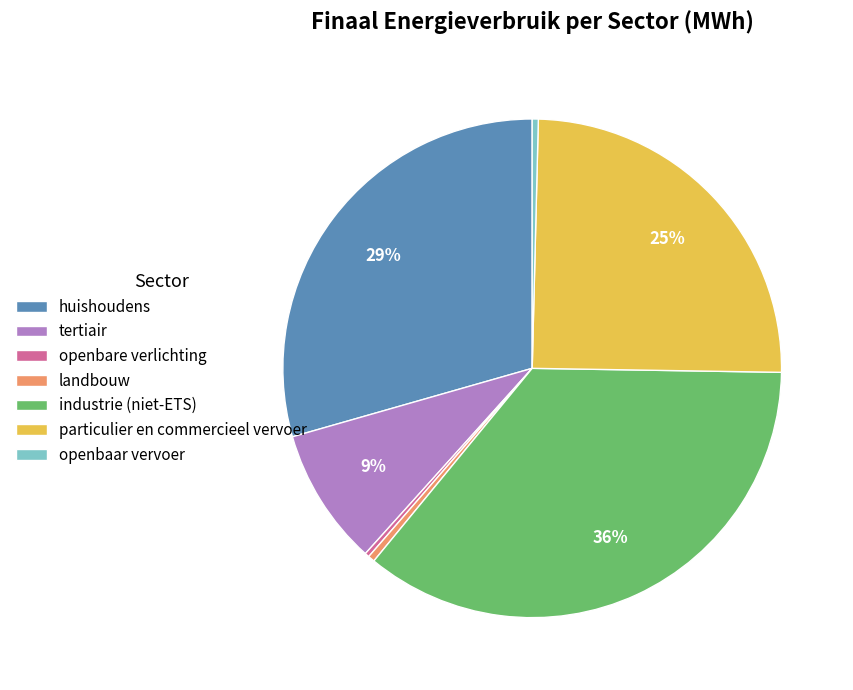

Which category has the biggest portion of the pie?

industrie (niet-ETS)